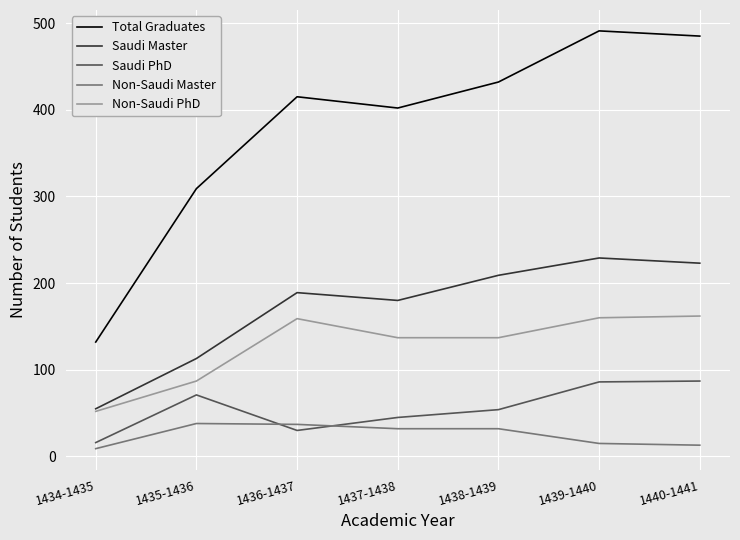

What is the sum of all Saudi Master values?

1198